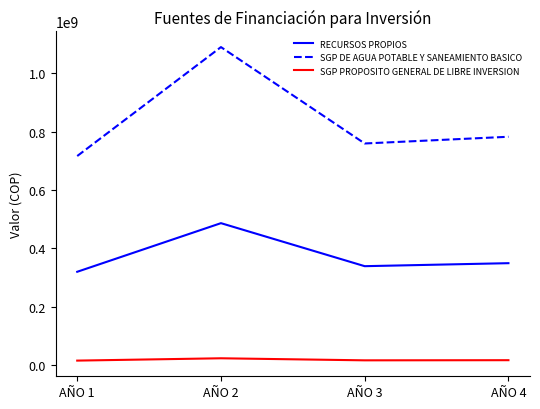

List the series in order of their overall mean, highest first.

SGP DE AGUA POTABLE Y SANEAMIENTO BASICO, RECURSOS PROPIOS, SGP PROPOSITO GENERAL DE LIBRE INVERSION